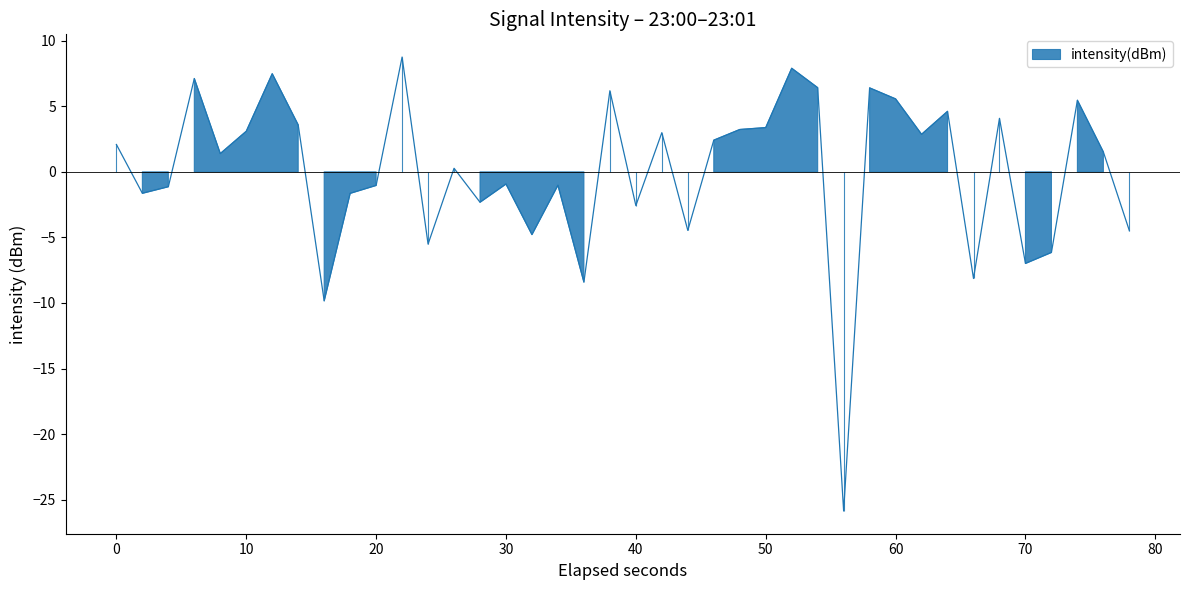

What is the maximum value shown in the chart?

8.8